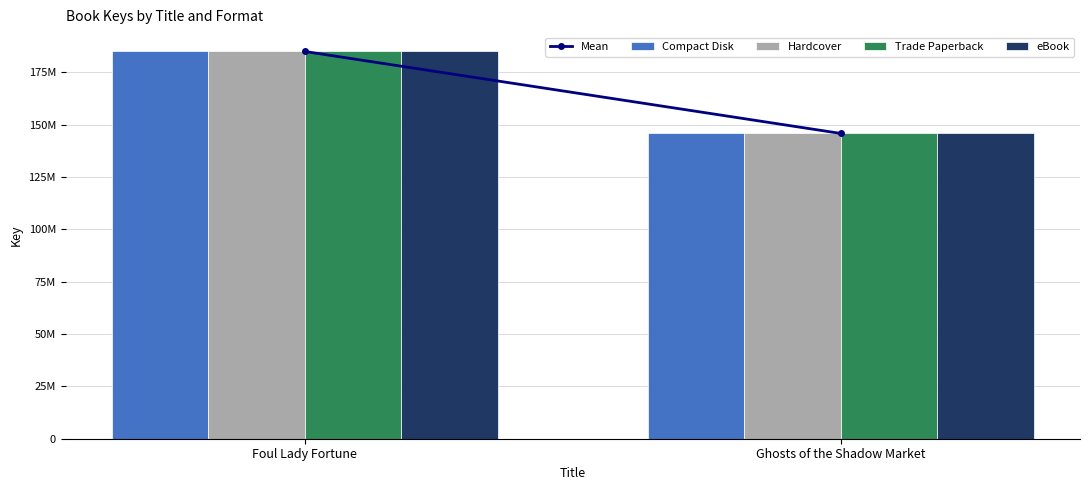

Is the value of Trade Paperback at Ghosts of the Shadow Market greater than the value of Compact Disk at Foul Lady Fortune?

No